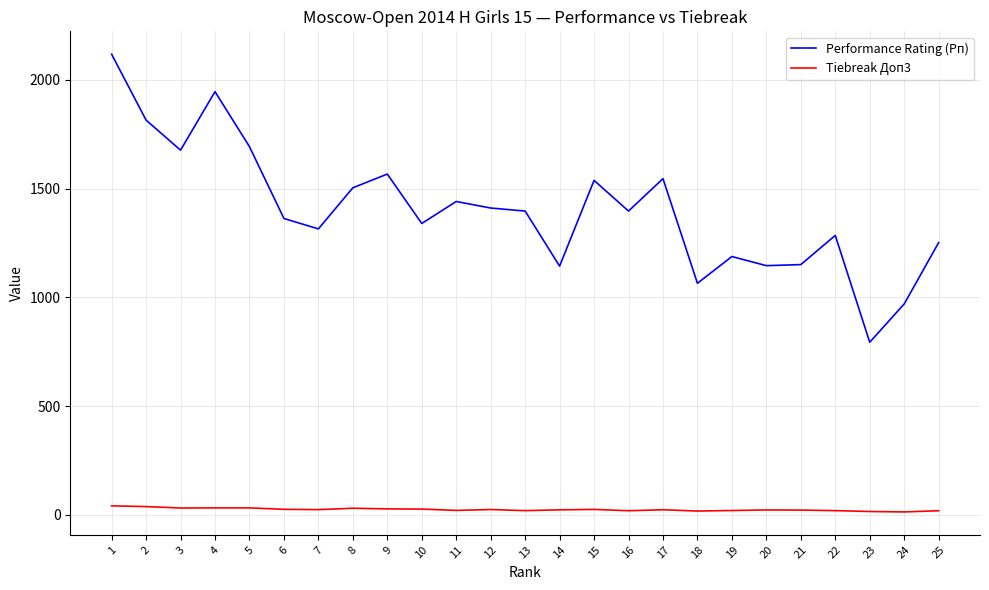

What is the difference between the maximum and minimum values in the Performance Rating (Рп) series?

1324.0